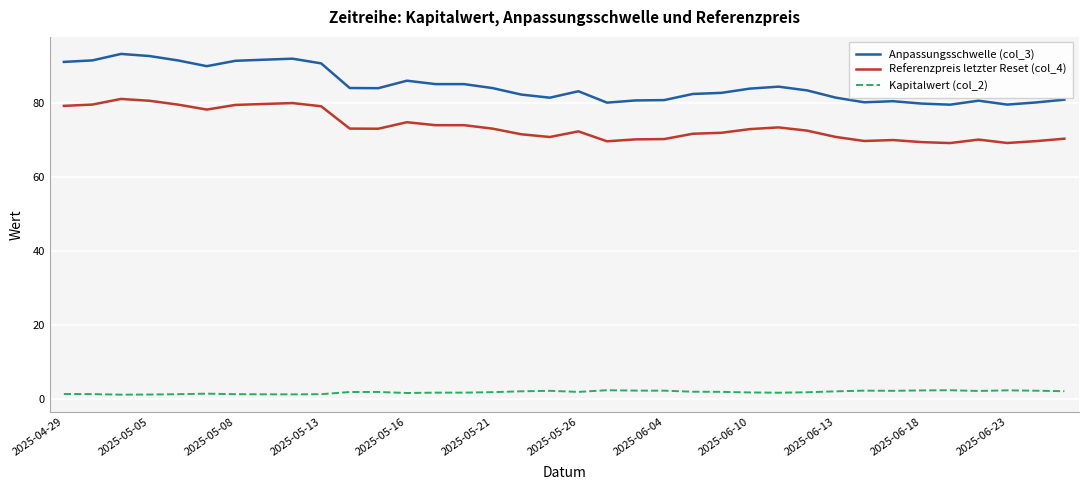

What is the highest value of the Anpassungsschwelle (col_3) series?

93.4